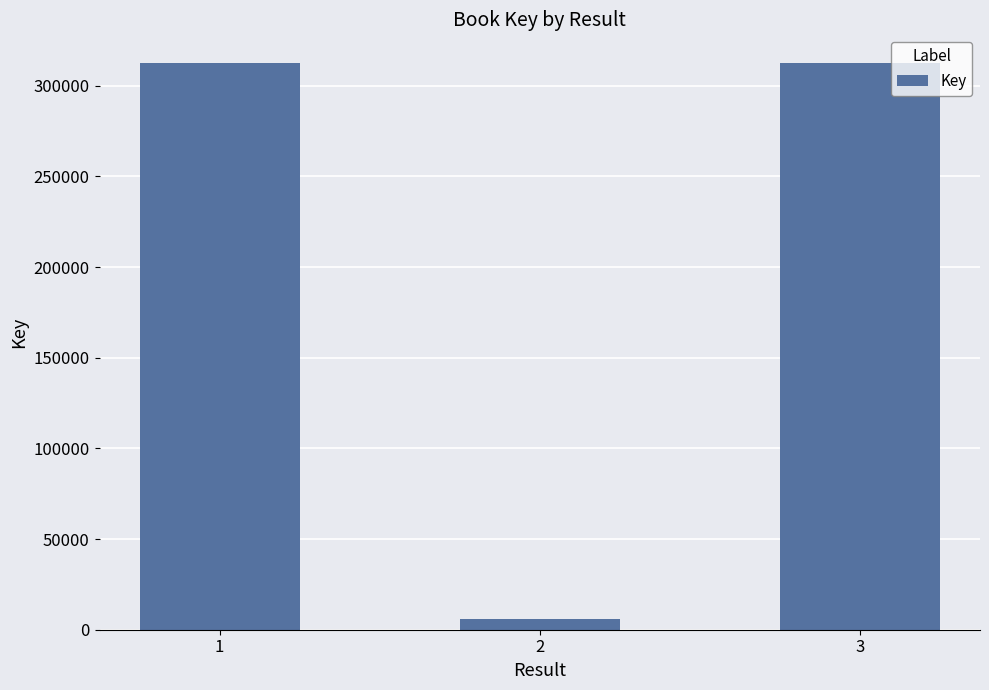

At which category does the chart reach its minimum across all series?

2